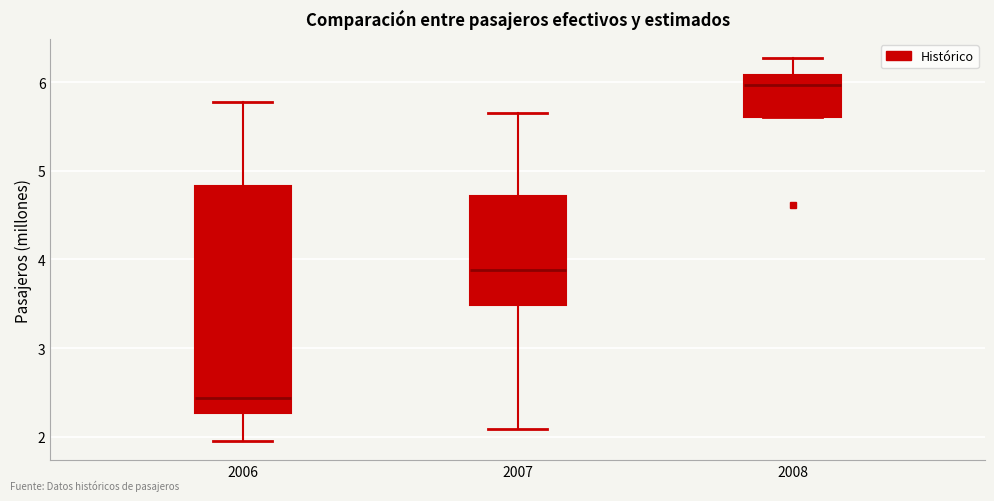

Reading left to right, read every box against the y-axis: the position of its median line, the range the box covers, and the ends of its whiskers. The values are not printed on the chart, so give them approximately, as read against the axis.

2006: median 2.4, box 2.3 to 4.8, whiskers 2.0 to 5.8
2007: median 3.9, box 3.5 to 4.7, whiskers 2.1 to 5.7
2008: median 6.0, box 5.6 to 6.1, whiskers 5.6 to 6.3